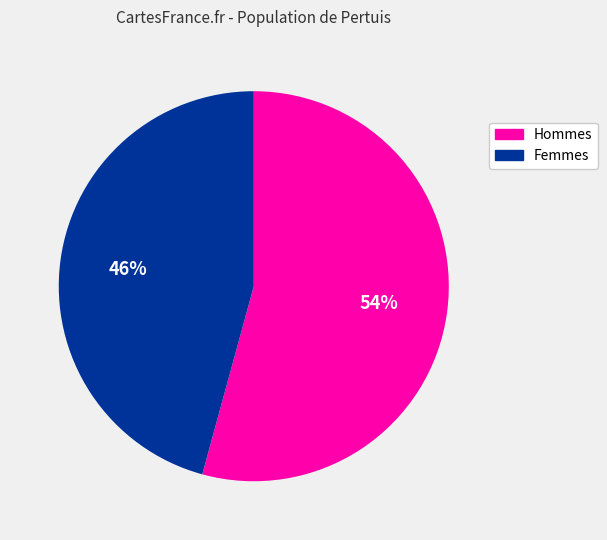

What percentage is the Hommes slice, to the nearest percent?

54%